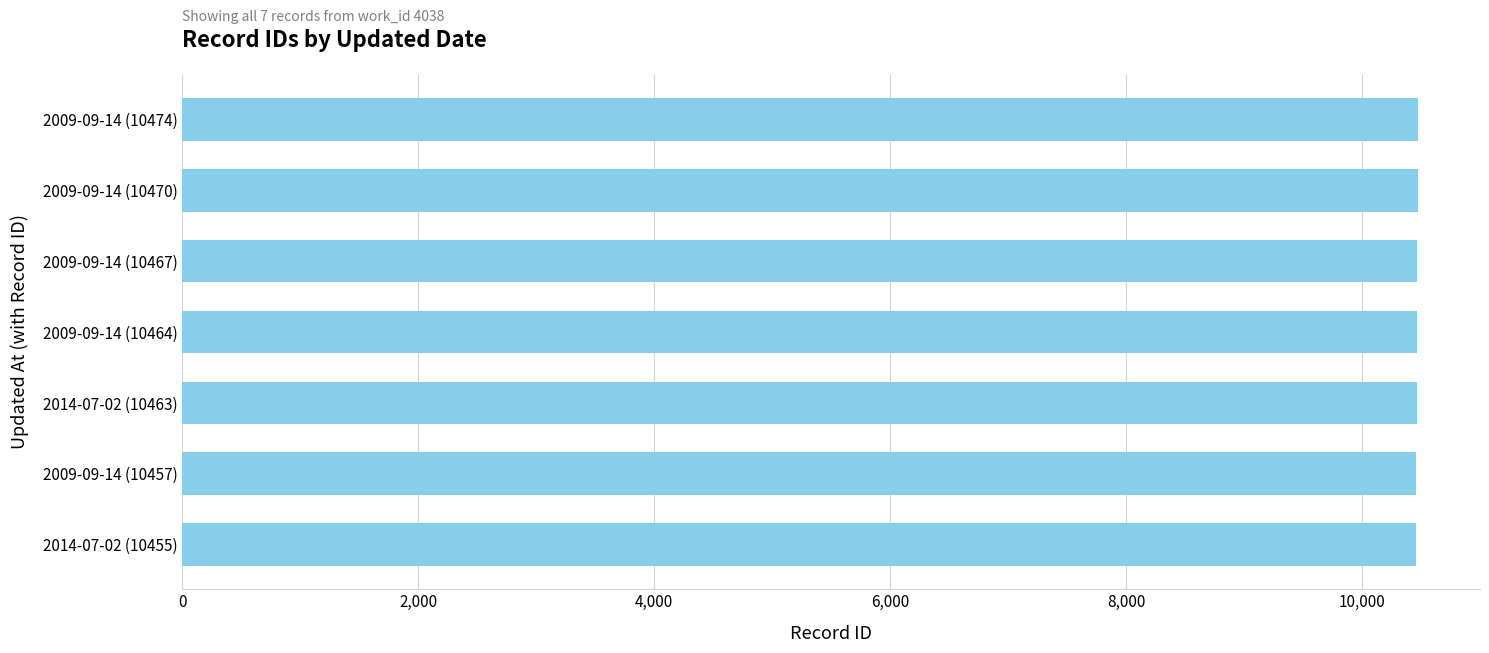

Approximately how many times larger is the value at 2009-09-14 (10474) compared to 2009-09-14 (10457)?

1.0